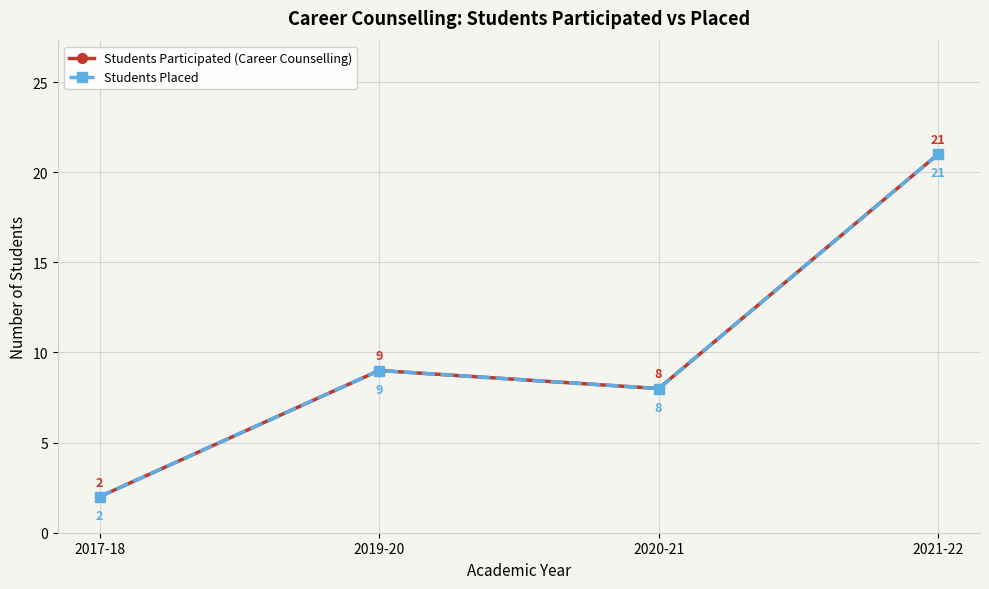

Is this an area chart (filled region under the line)?

No